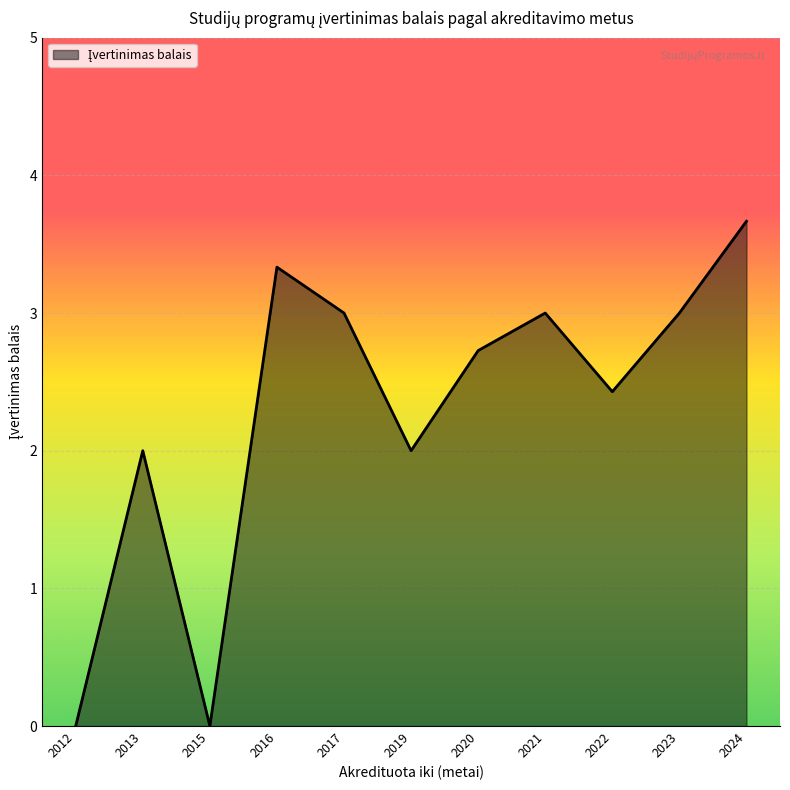

Which has a higher value, 2023 or 2013?

2023